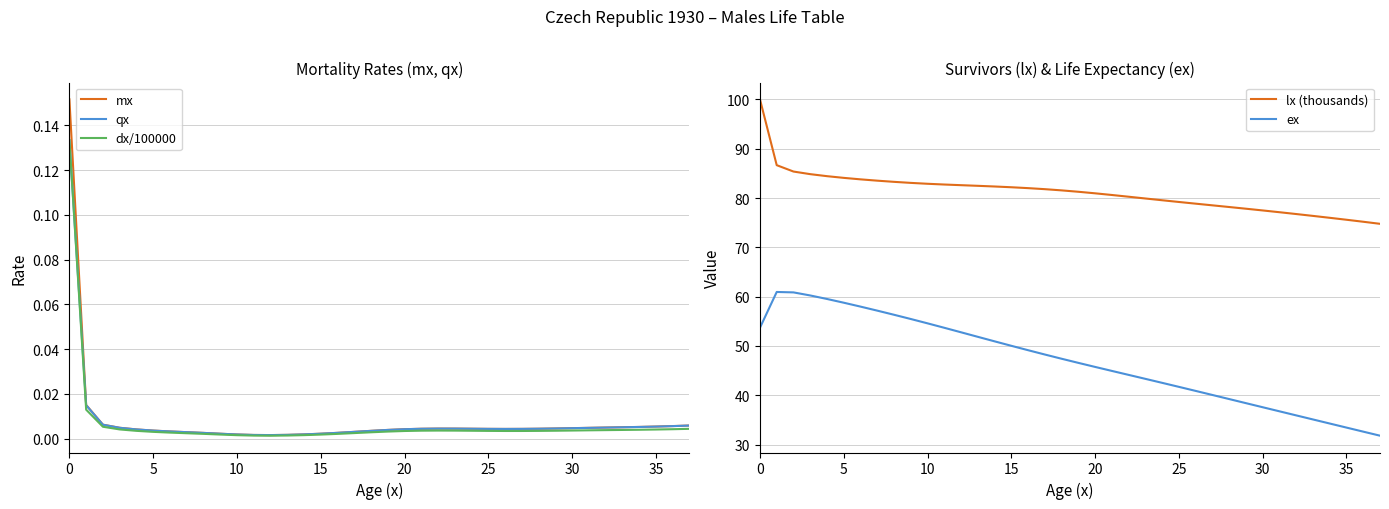

True or false: ex and qx intersect in this chart.

False